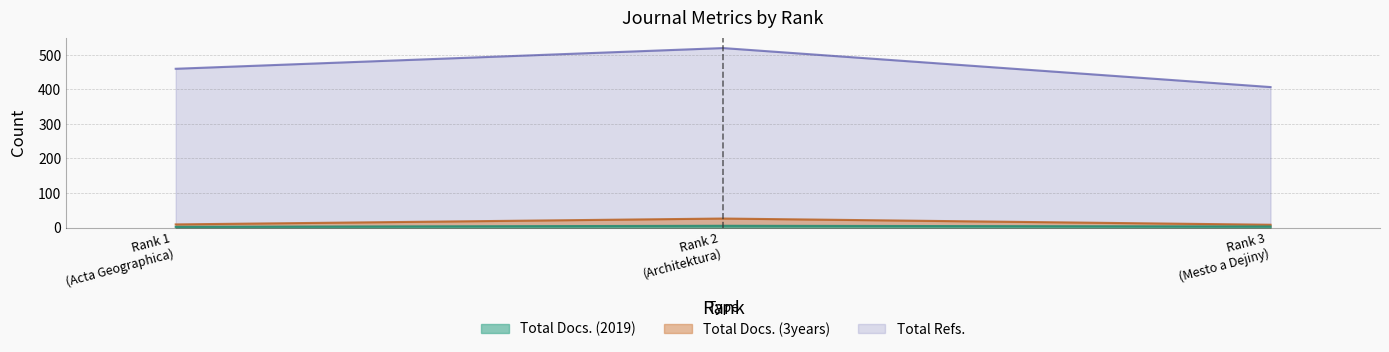

Is it true that Total Docs. (3years) equals 9 at Rank 1 (Acta Geographica)?

True